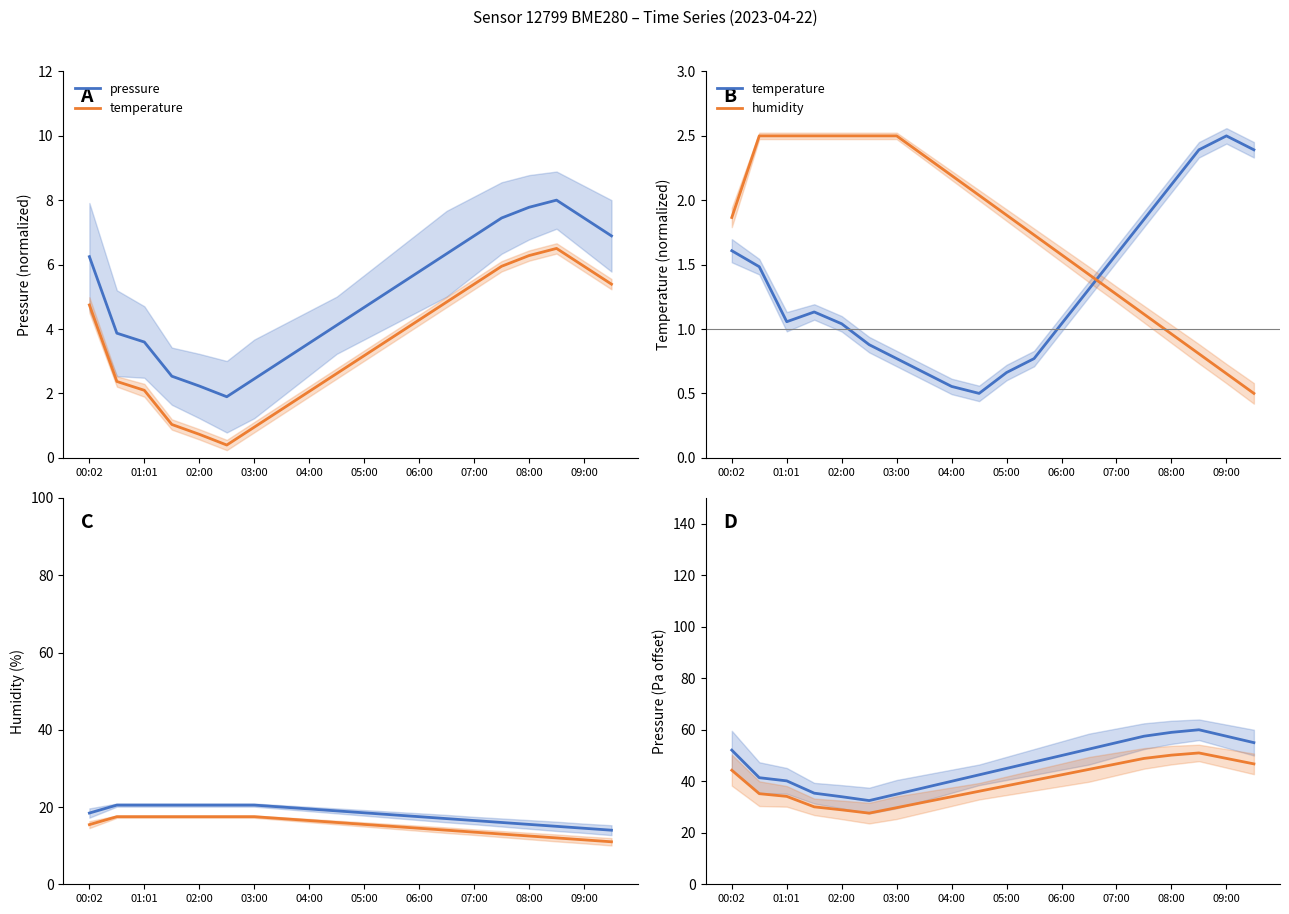

The value of pressure (alt) at 15 is 48.9. True or false?

True